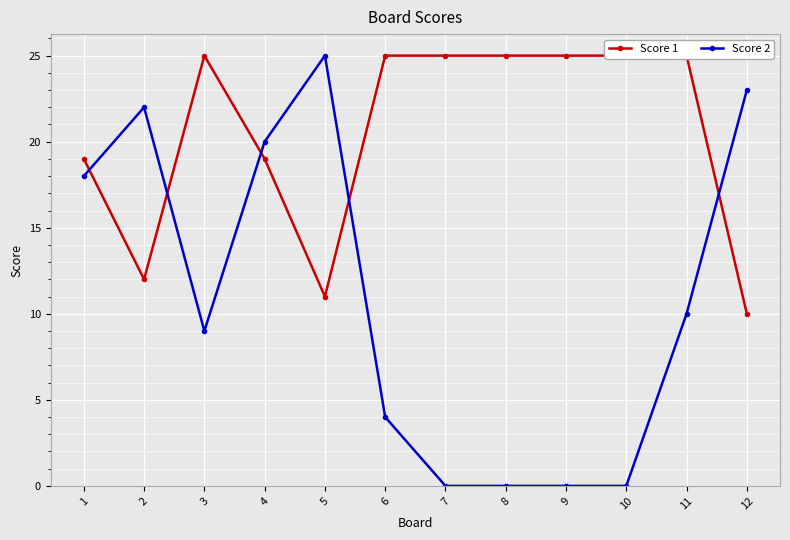

Between which two adjacent categories do Score 2 and Score 1 first intersect?

1 and 2